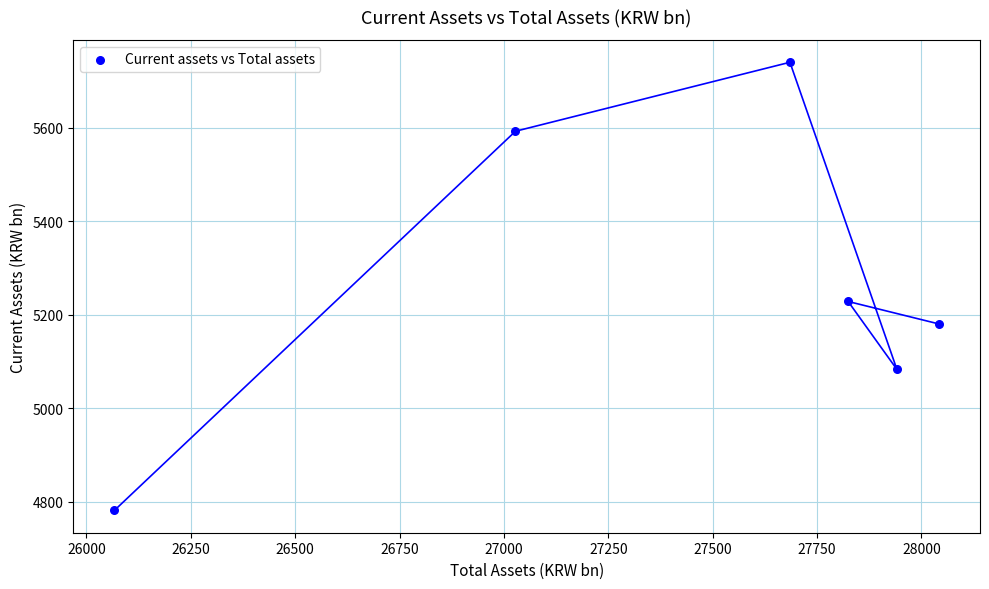

What Y value in the scatter plot is closest to 5260?

5228.5